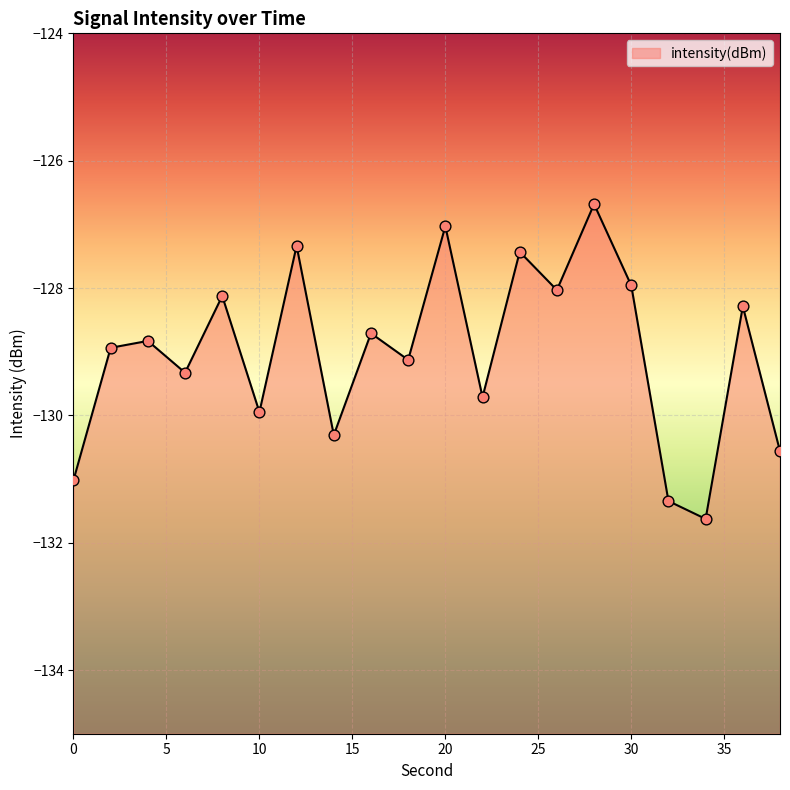

Between 4 and 18, which is larger?

4